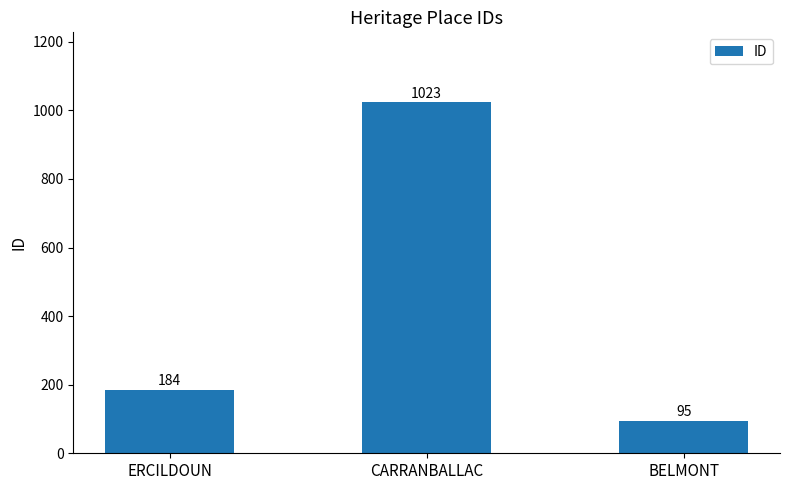

What is the difference between the maximum and minimum values?

928